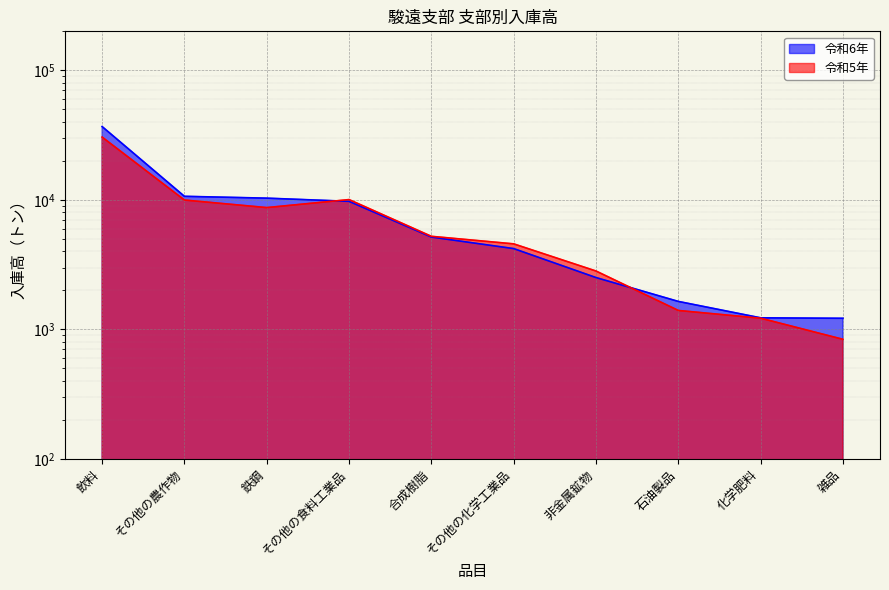

What position from the left is 飲料?

1